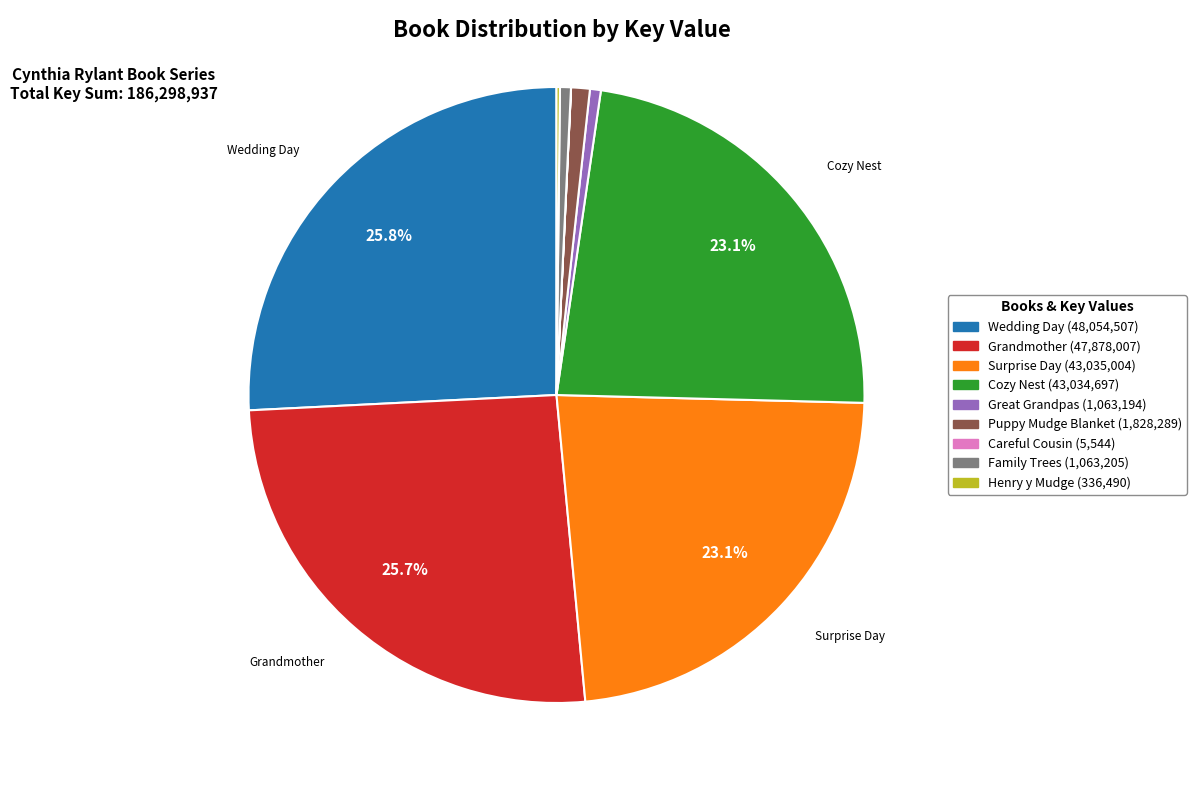

Is there a majority slice in this chart?

No